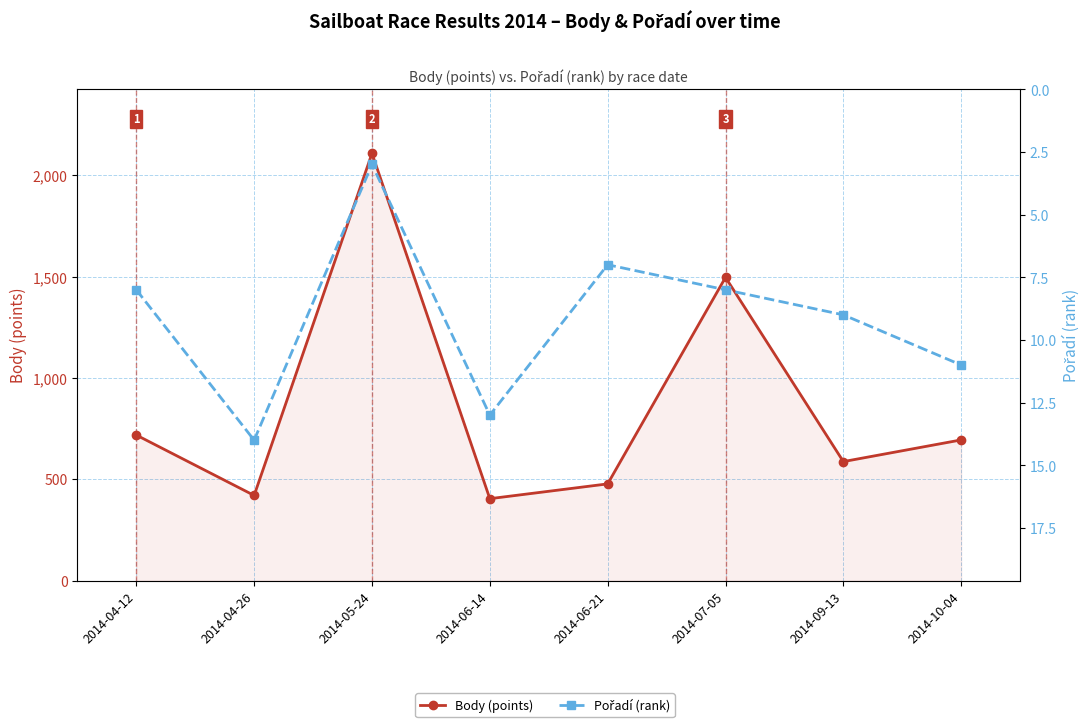

At which category does the chart reach its peak across all series?

2014-05-24